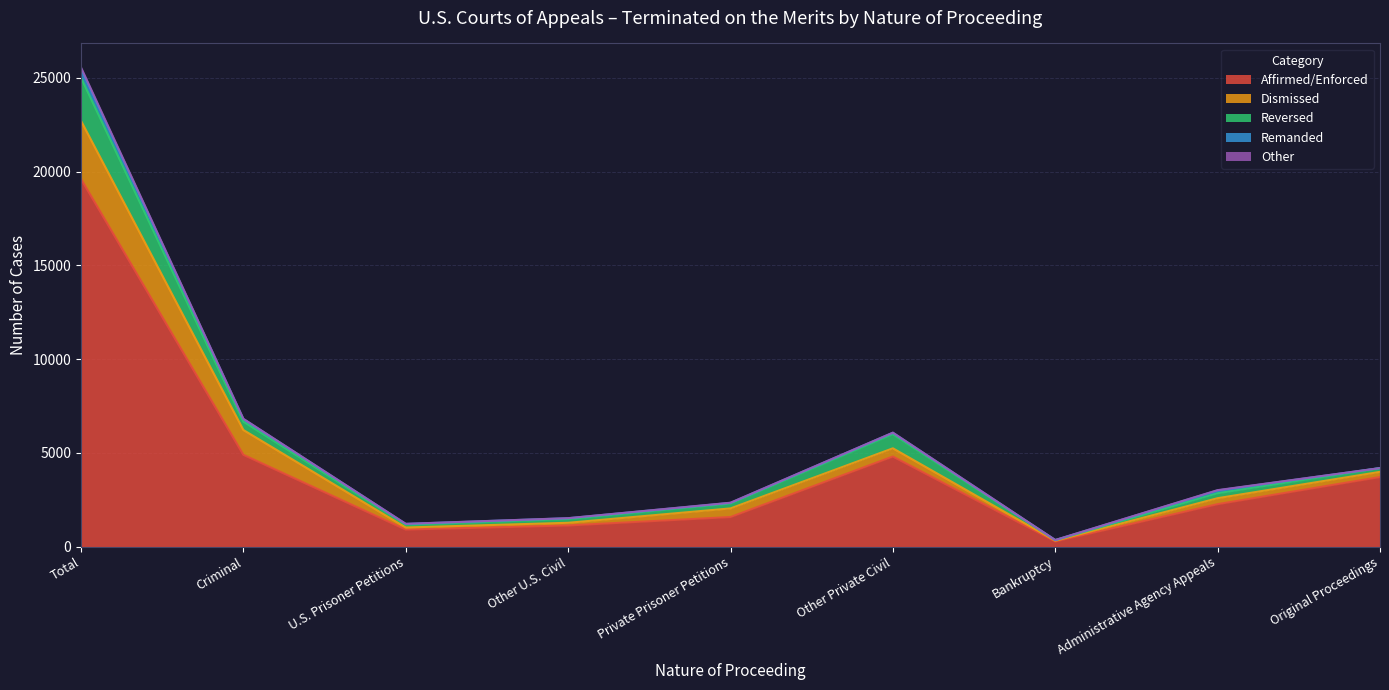

Where does the Other series first go above 6?

Total